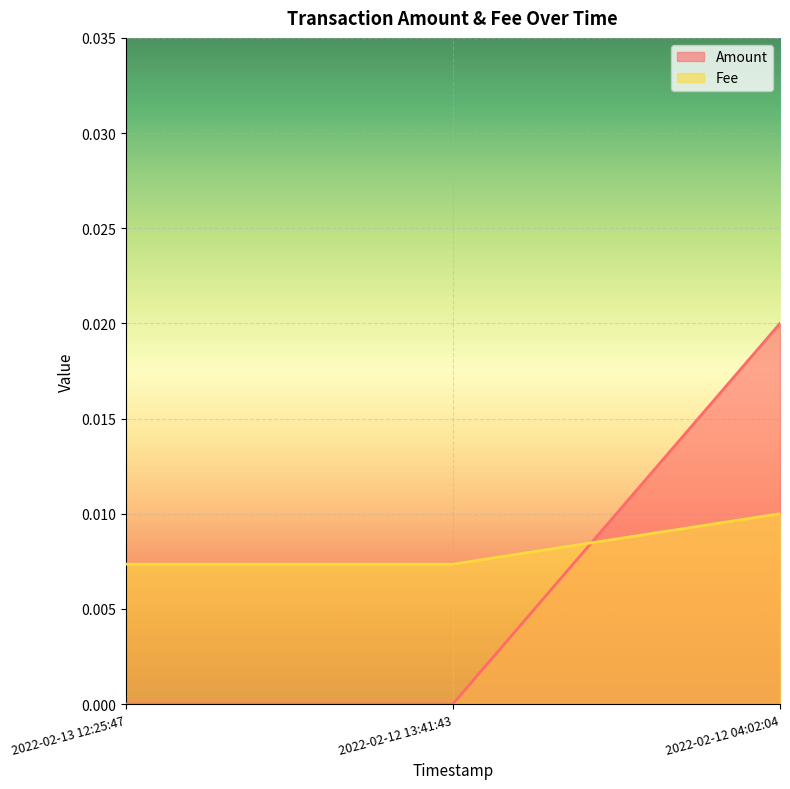

Where is Fee nearest to the value 0?

2022-02-13 12:25:47